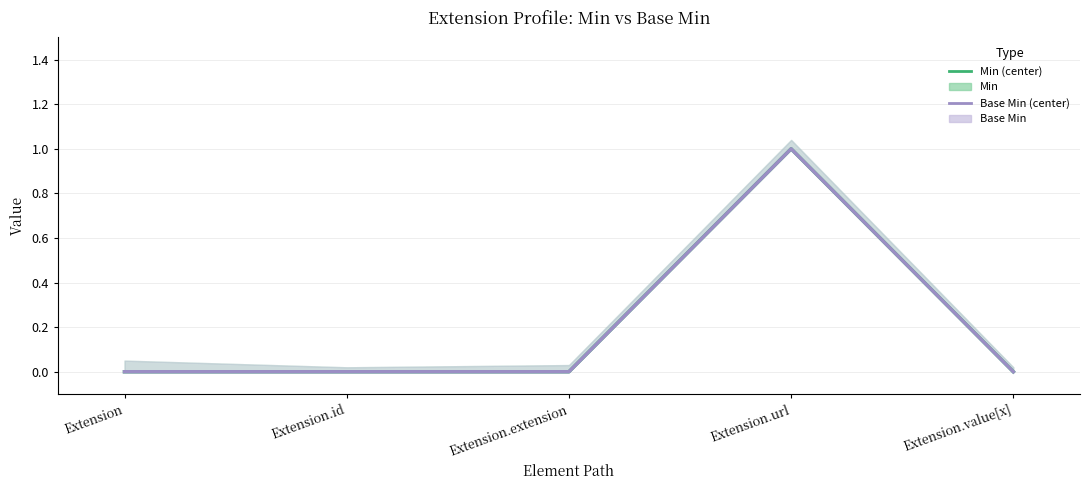

True or false: Min and Base Min cross at least once.

False